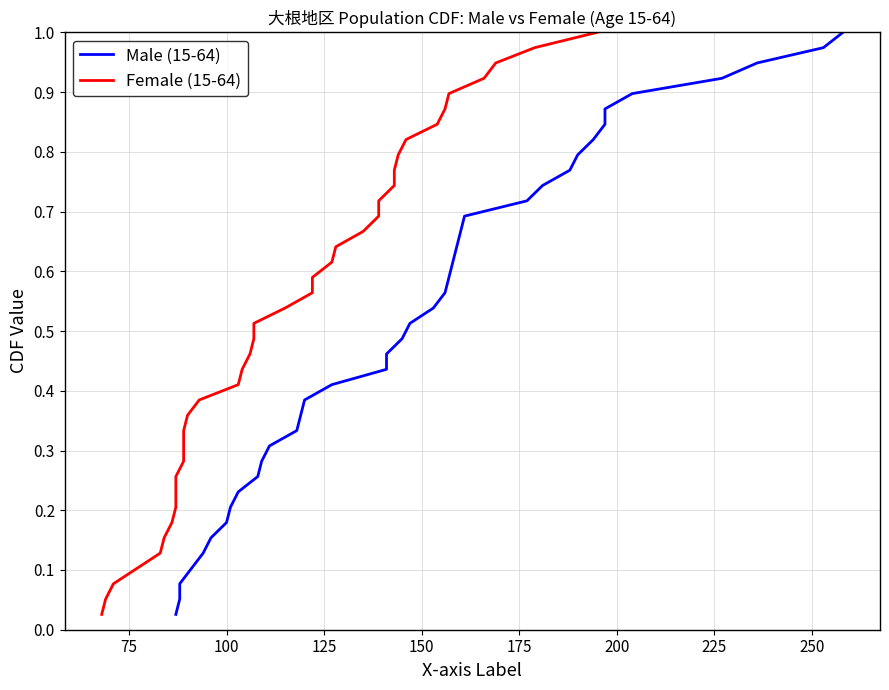

True or false: Female (15-64) and Male (15-64) intersect in this chart.

False